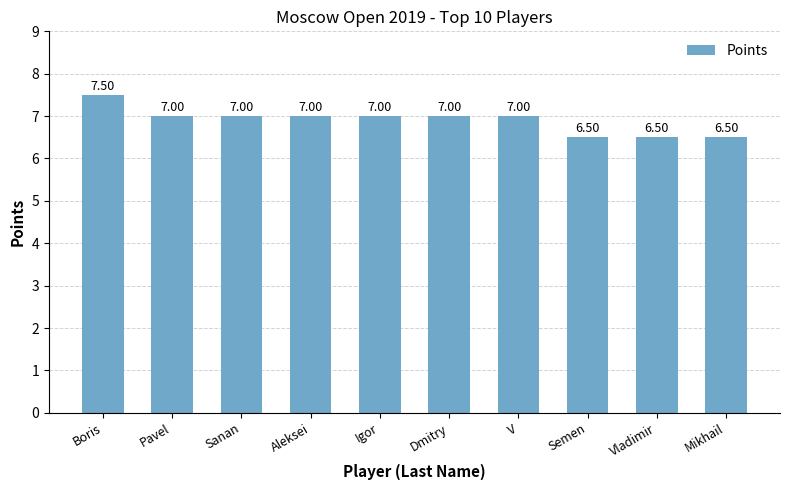

How many values are between 6 and 7?

9